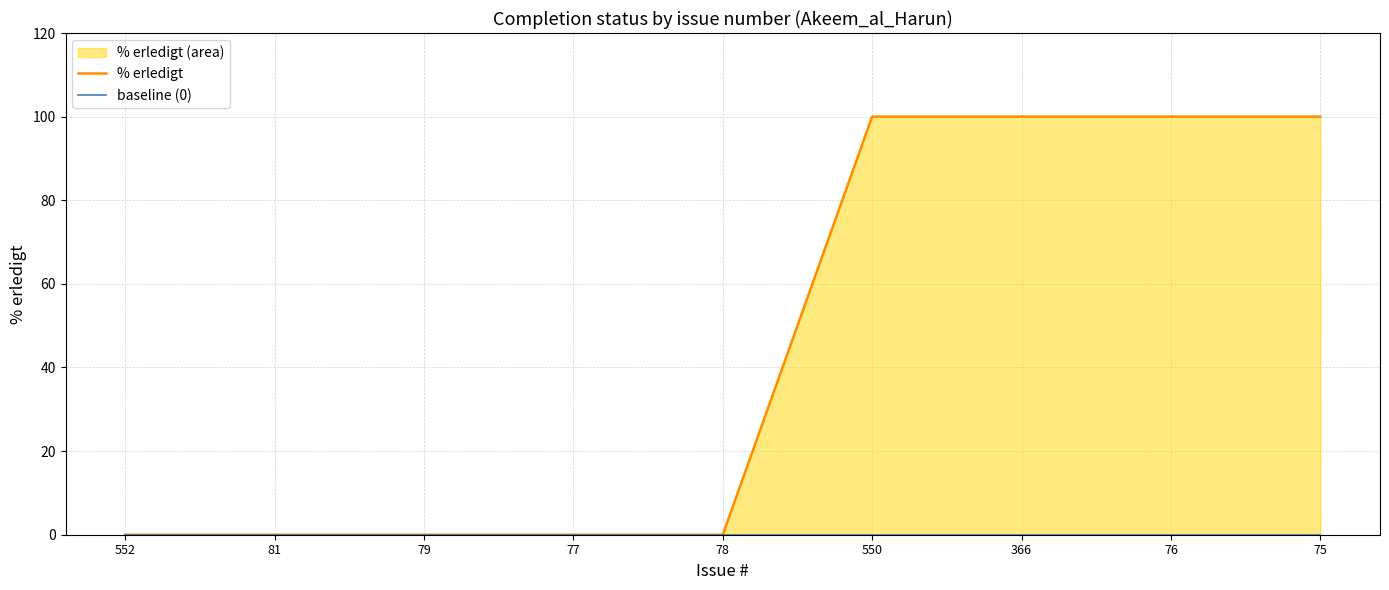

True or false: % erledigt and baseline (0) intersect in this chart.

False